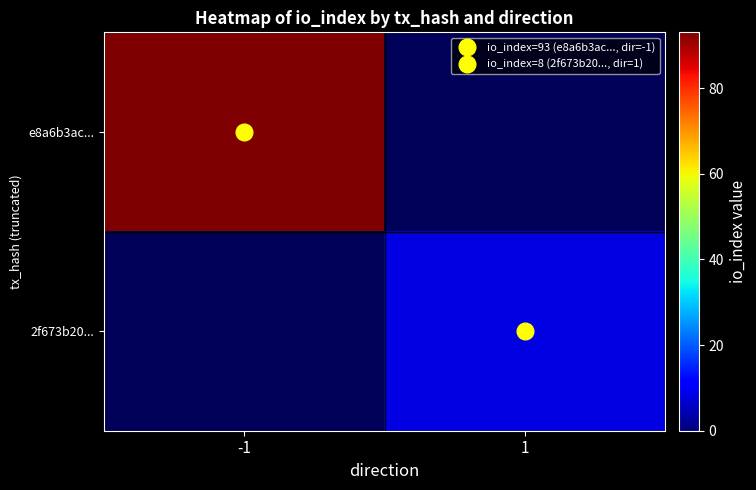

At how many categories does at least one series exceed 56?

1